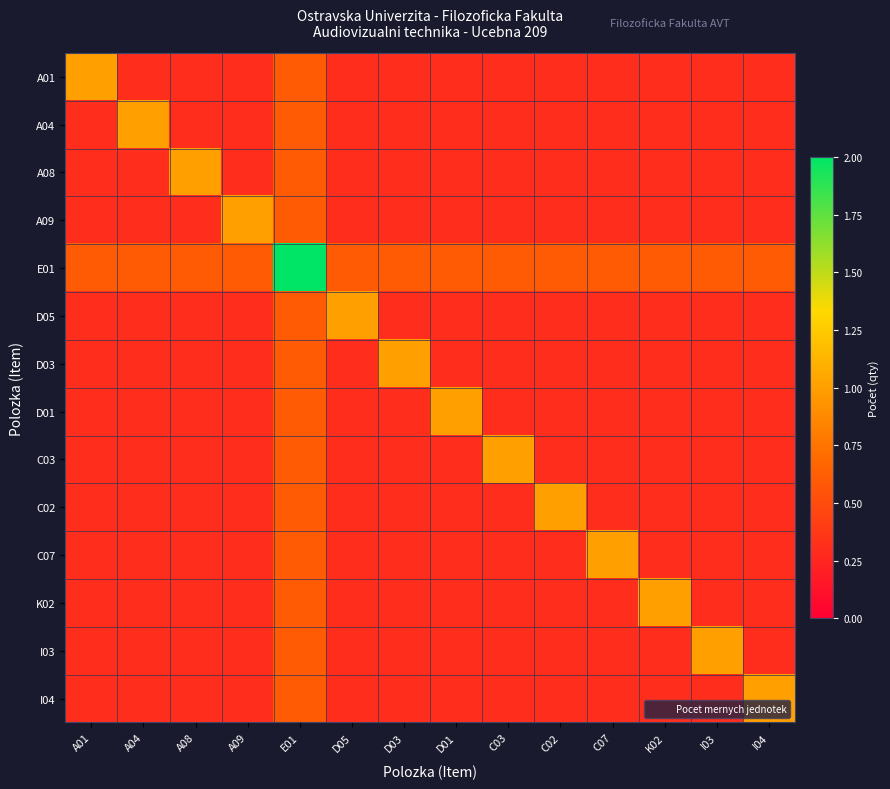

Between A01 and C07, which series saw the biggest shift?

A01